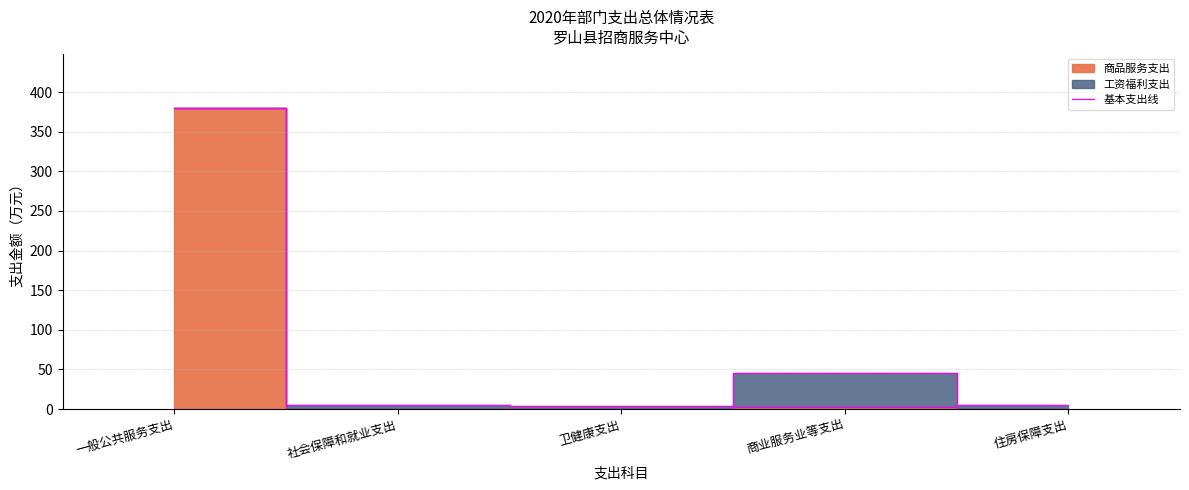

List the labels in order of value, smallest first.

社会保障和就业支出, 卫健康支出, 住房保障支出, 商业服务业等支出, 一般公共服务支出